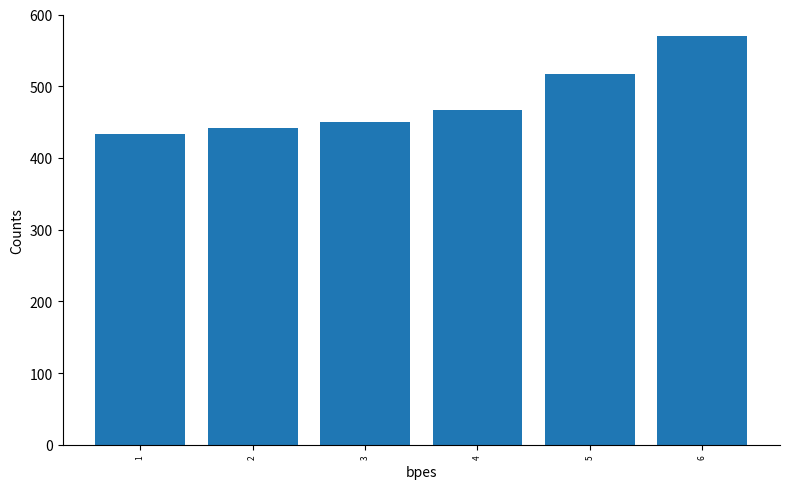

Where does the data first go above 466?

4